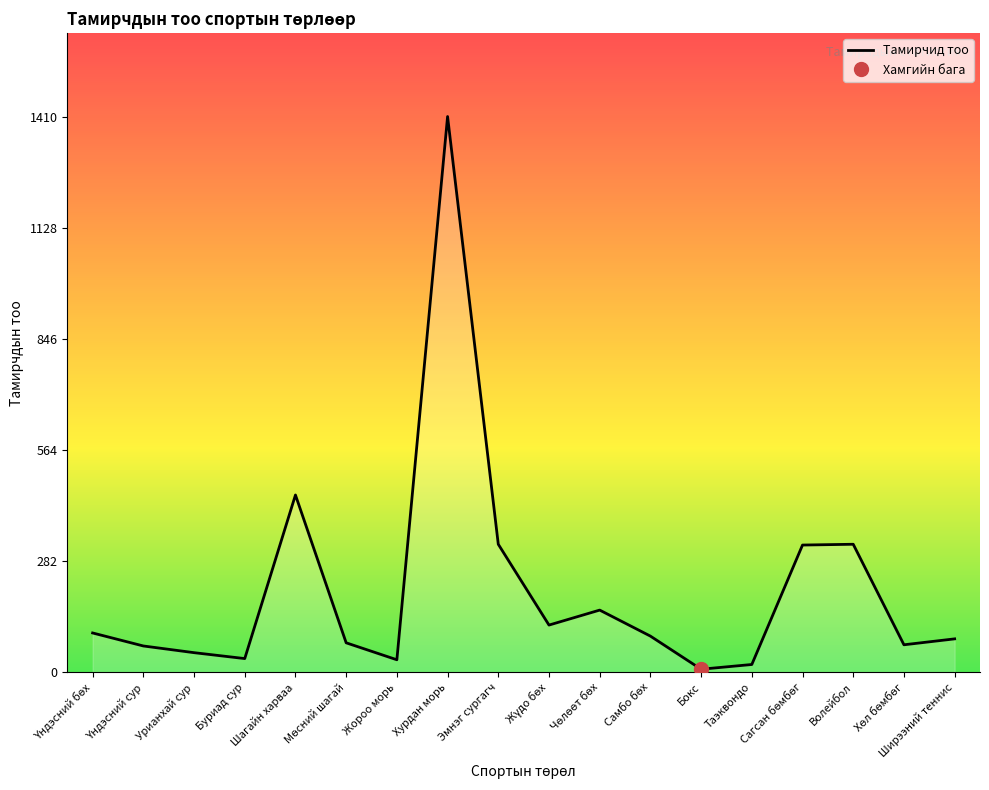

The value of Тамирчид тоо at Хурдан морь is 1410. True or false?

True